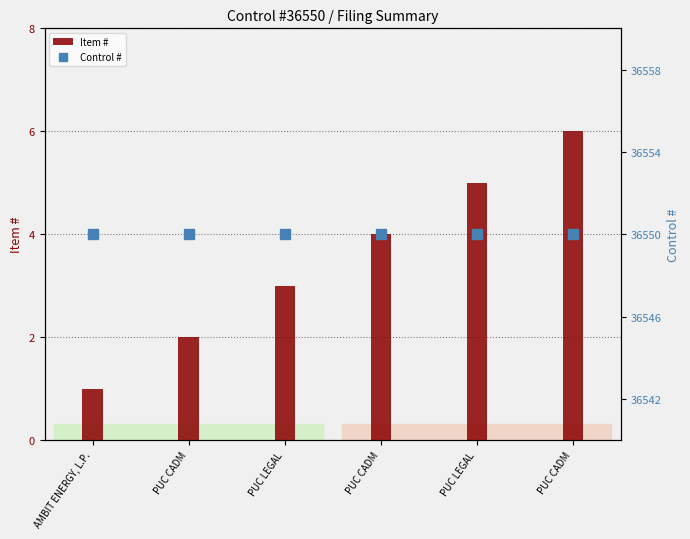

What is the value of the Item # bar at the 2nd from the left?

2